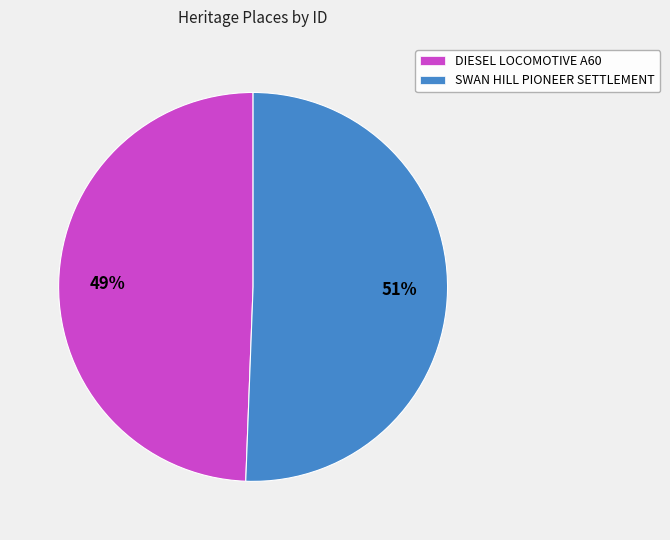

Which has a higher value, DIESEL LOCOMOTIVE A60 or SWAN HILL PIONEER SETTLEMENT?

SWAN HILL PIONEER SETTLEMENT